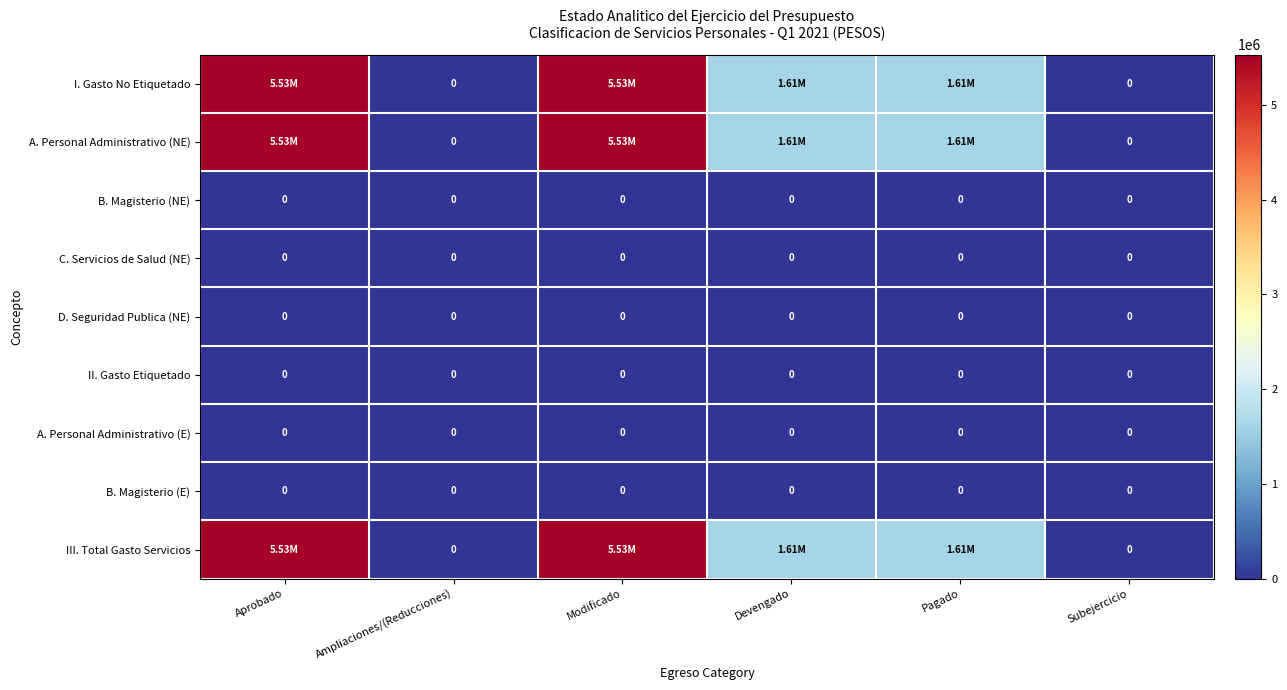

At which category is the sum across all series the highest?

Aprobado